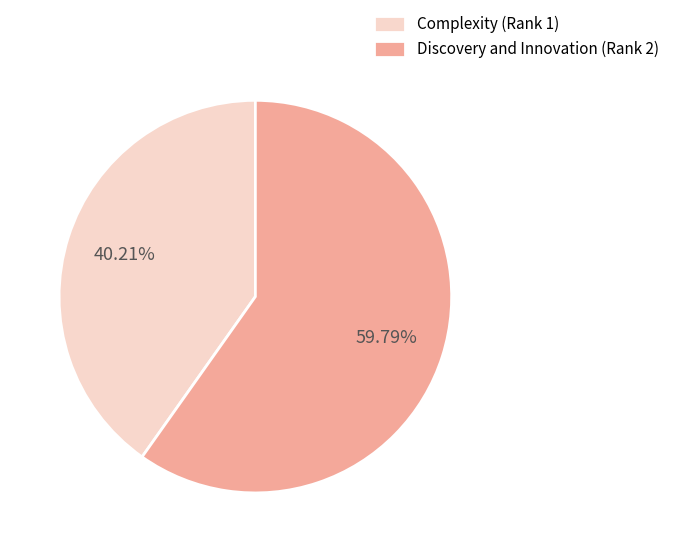

To the nearest percent, what is the average slice percentage?

50%